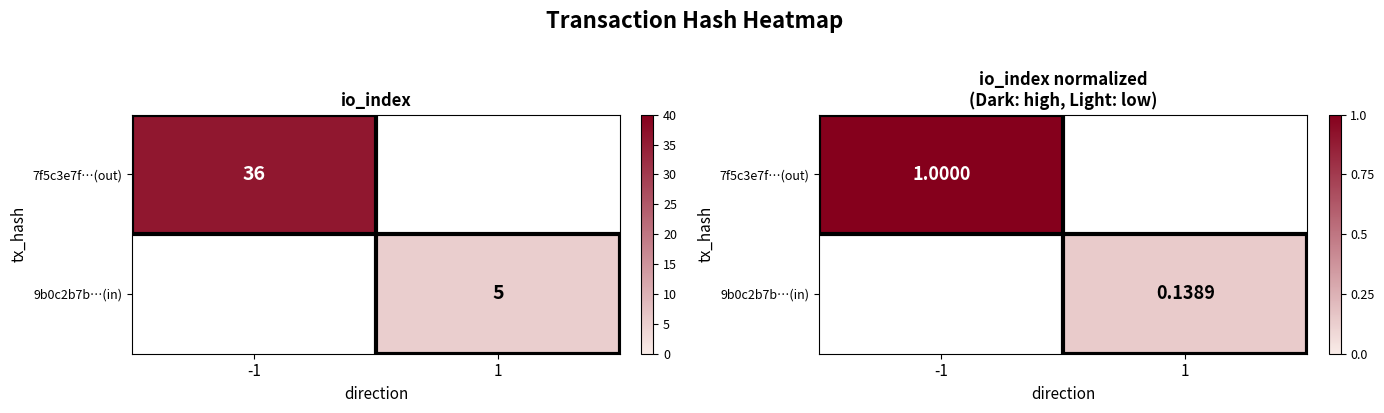

Which series has the widest spread of values?

7f5c3e7f…(out)